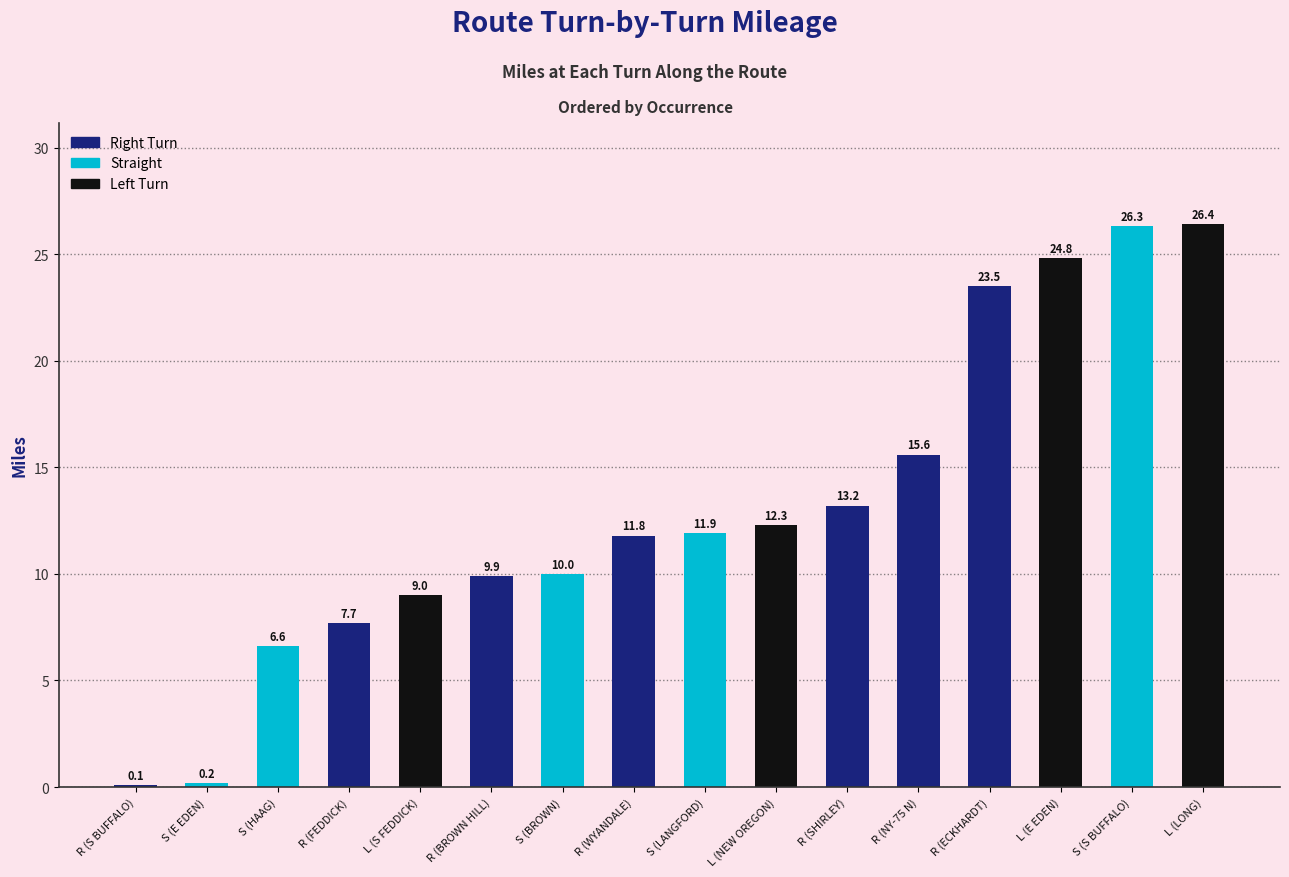

What is the sum of the values at L (E EDEN) and R (WYANDALE)?

36.6